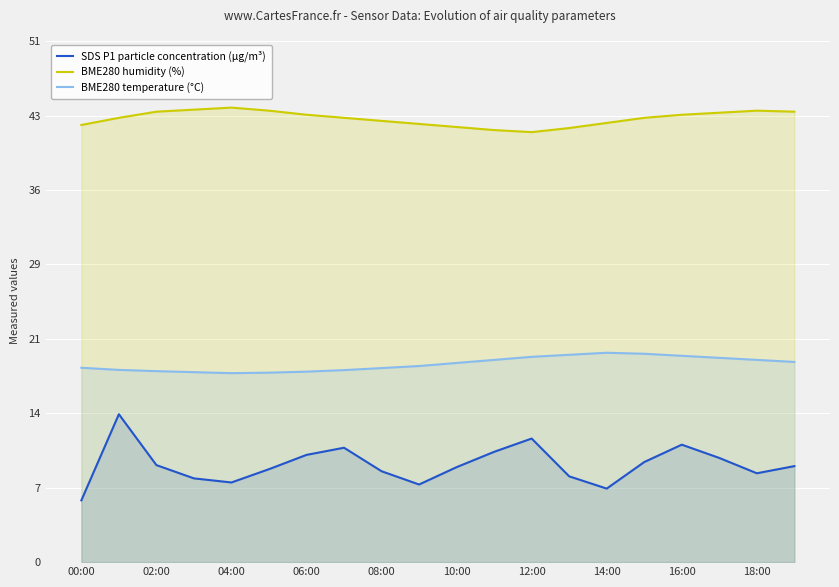

At 08:00, list the series in order from largest to smallest.

BME280 humidity (%), BME280 temperature (°C), SDS P1 particle concentration (µg/m³)